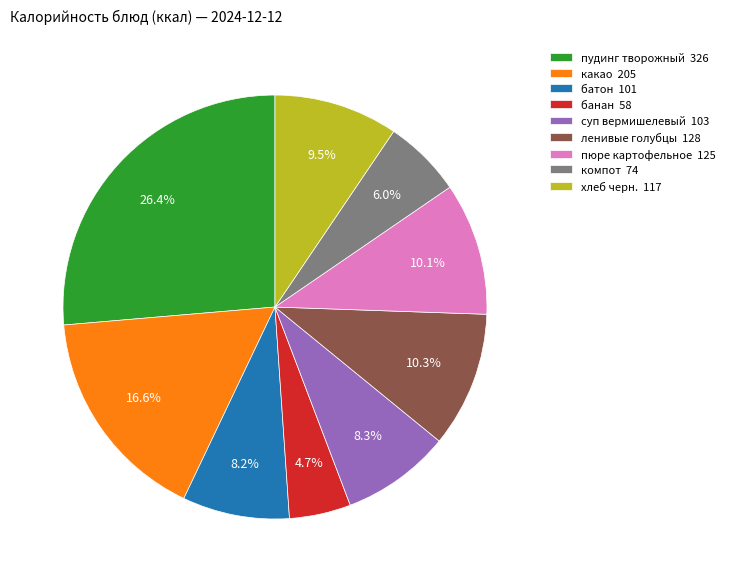

How many segments does this pie chart have?

9